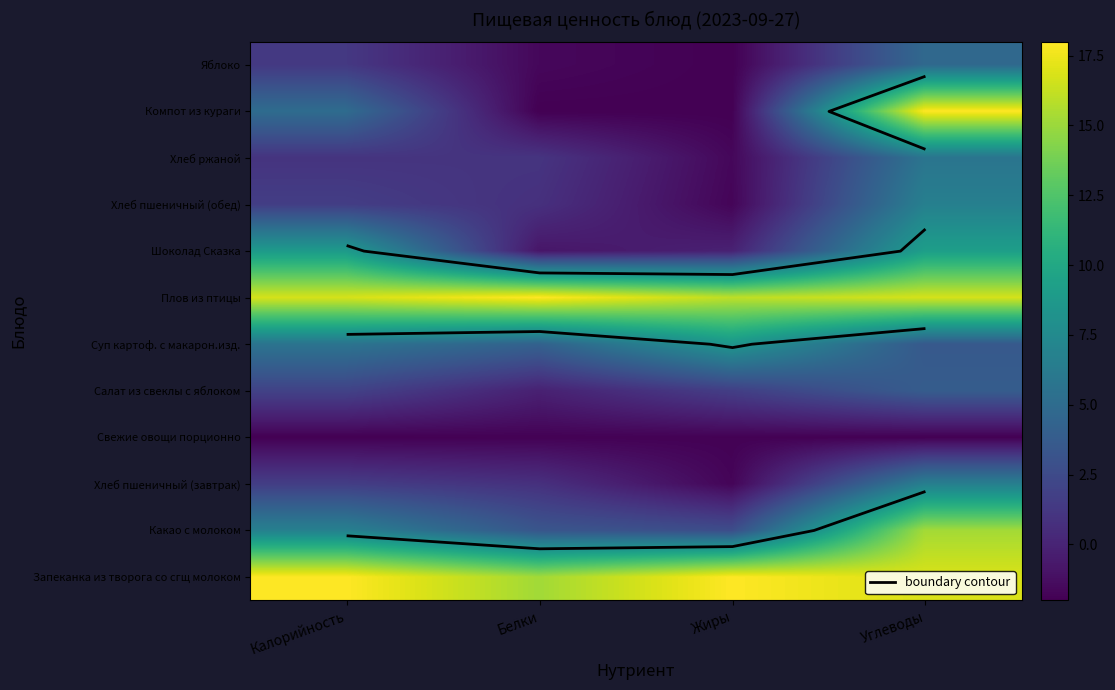

Rank the series at Жиры from lowest to highest value.

Компот из кураги, Яблоко, Свежие овощи порционно, Хлеб пшеничный (завтрак), Хлеб пшеничный (обед), Хлеб ржаной, Шоколад Сказка, Салат из свеклы с яблоком, Какао с молоком, Суп картоф. с макарон.изд., Плов из птицы, Запеканка из творога со сгщ молоком